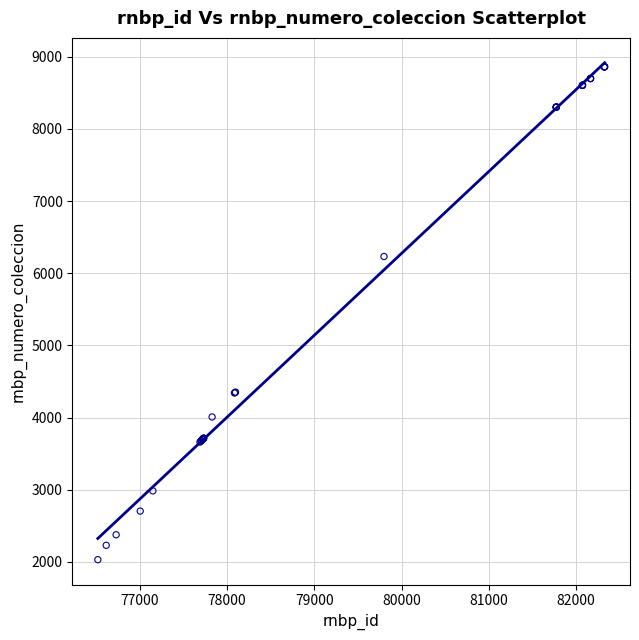

What Y value in the scatter plot is closest to 5446?

6232